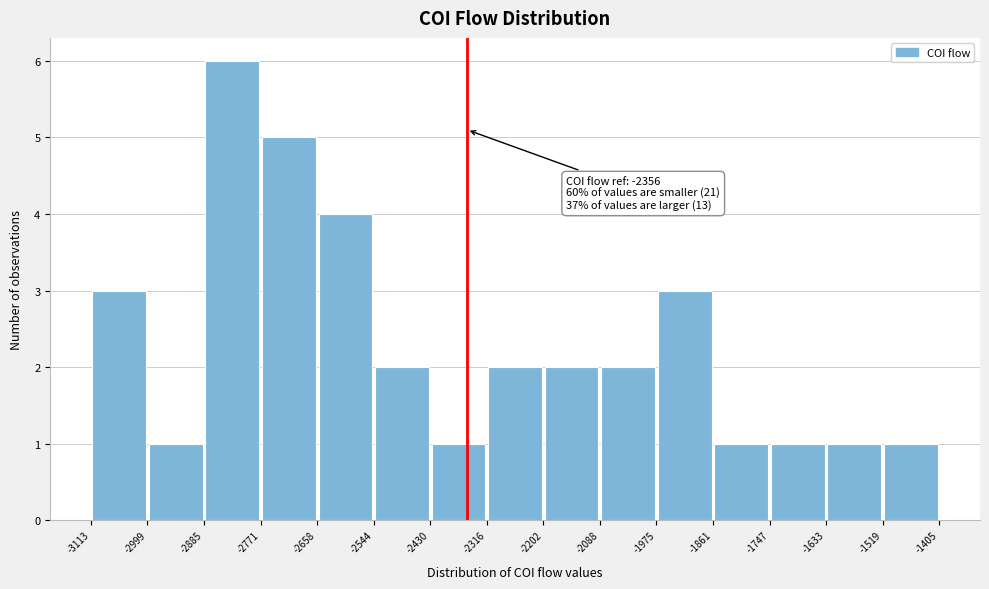

Which range on the x-axis has the tallest bar?

-2885 to -2771